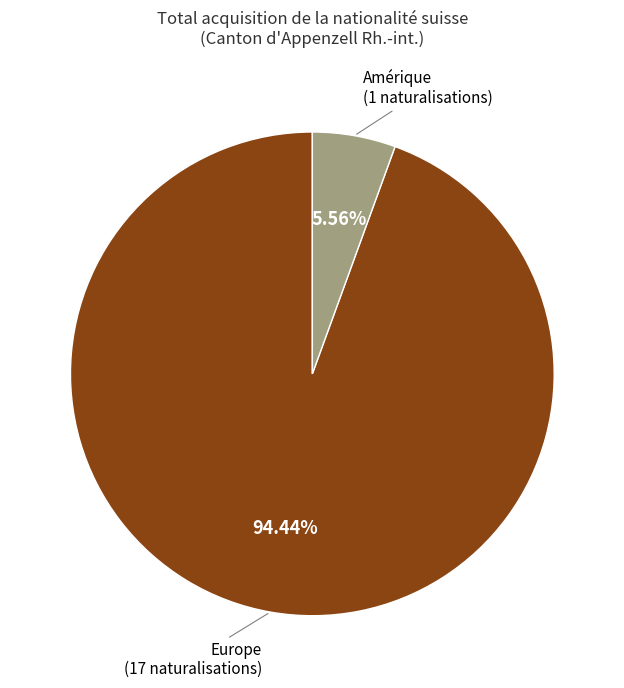

What is the ratio of the value at Europe to the value at Amérique?

17.0